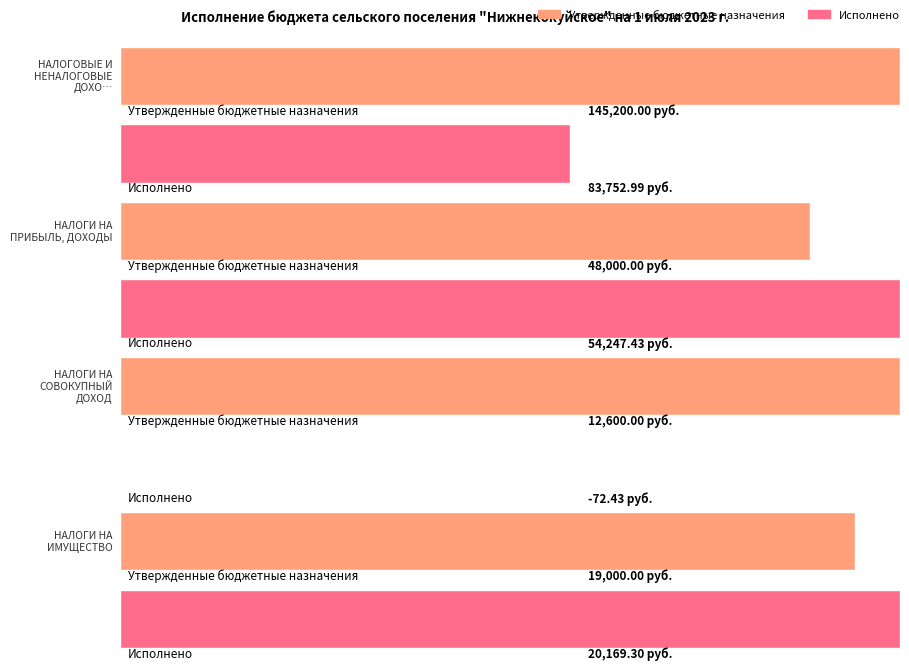

Does the chart contain any negative values?

Yes